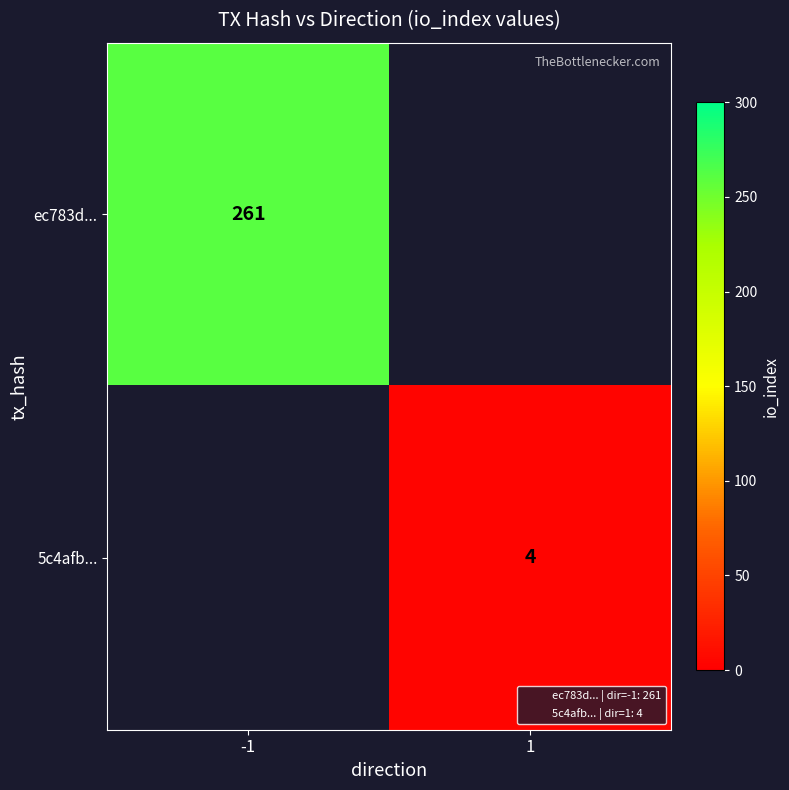

Count the number of categories in the chart.

2